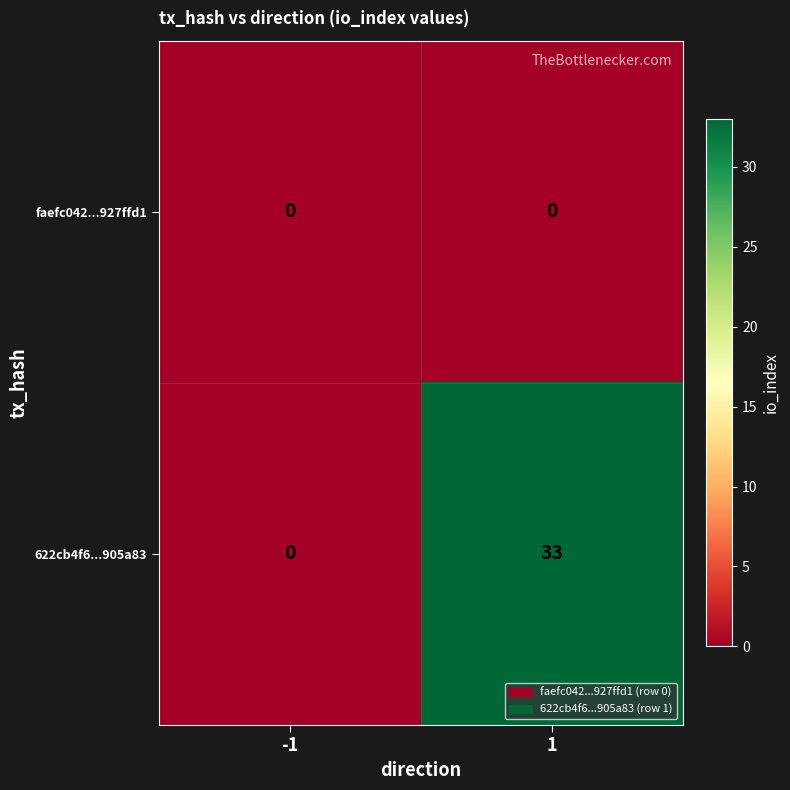

Which series changed the most between -1 and 1?

622cb4f6...905a83